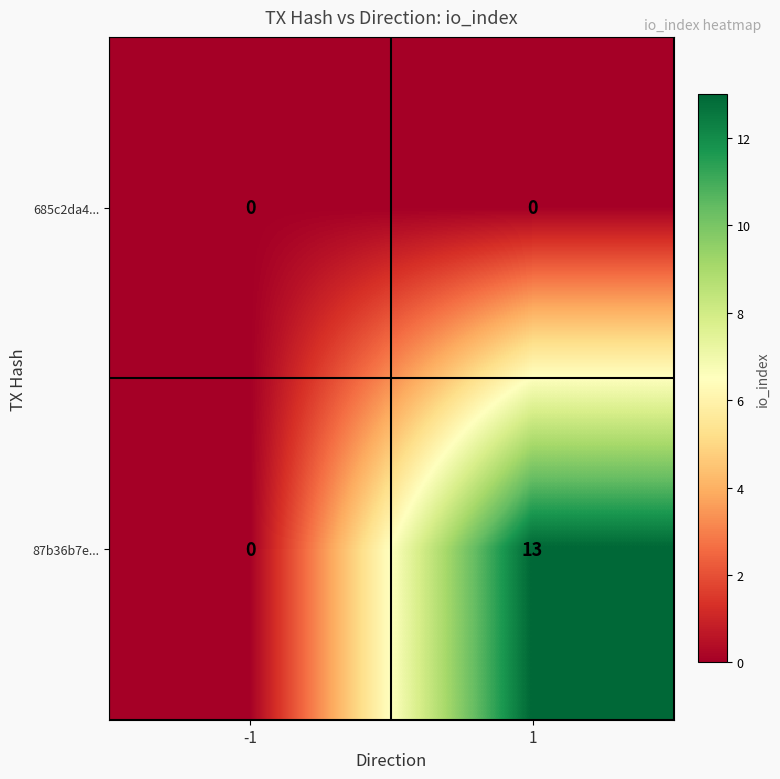

Is it true that 87b36b7e... equals 21 at 1?

False